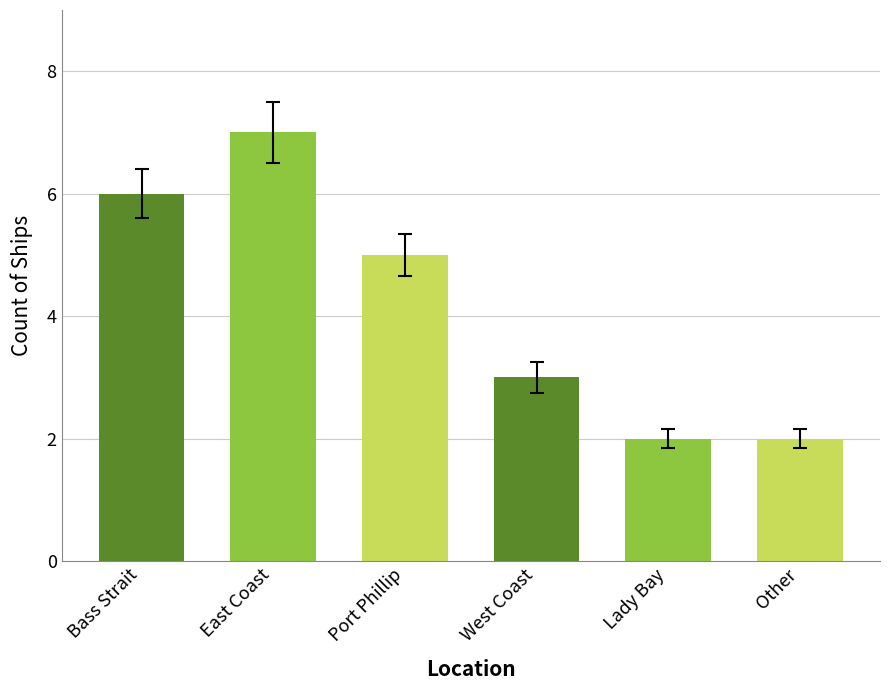

How many bars are there in total?

6